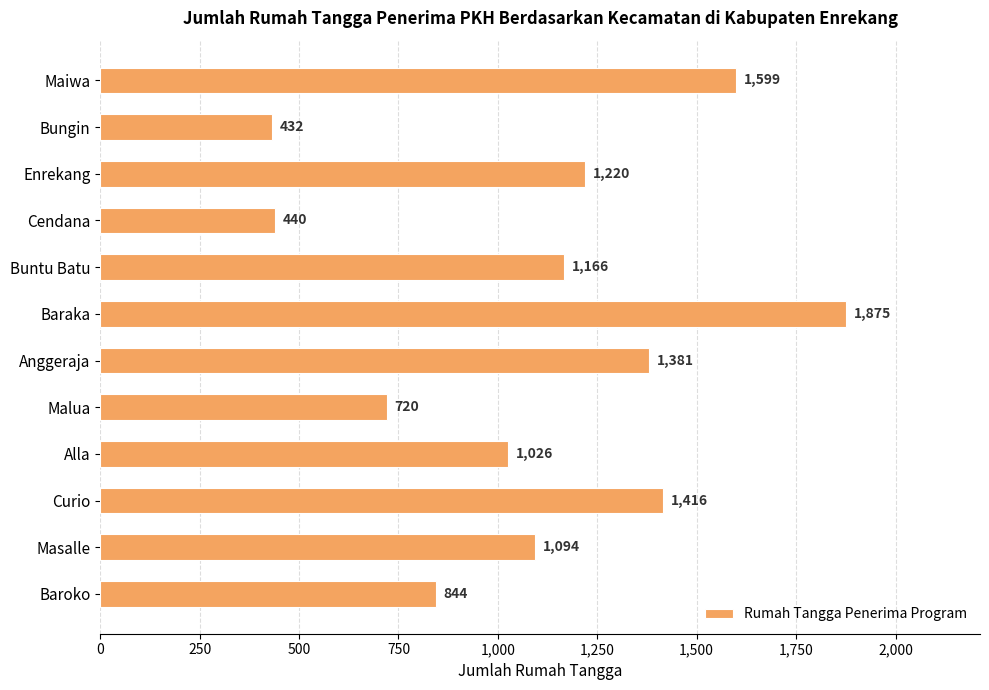

The chart shows a value of 299 at Masalle. True or false?

False